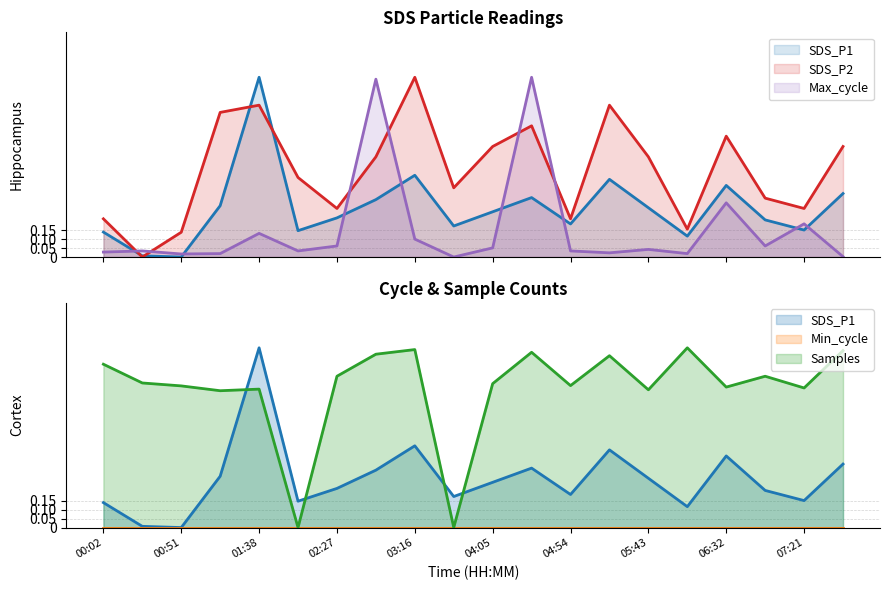

Reading left to right, list all the values displayed in this chart.

SDS_P1: 00:02=0.1	00:26=0.0	00:51=0.0	01:13=0.3	01:38=1.0	02:02=0.1	02:27=0.2	02:51=0.3	03:16=0.5	03:40=0.2	04:05=0.3	04:29=0.3	04:54=0.2	05:18=0.4	05:43=0.3	06:07=0.1	06:32=0.4	06:56=0.2	07:21=0.2	07:45=0.4
SDS_P2: 00:02=0.2	00:26=0.0	00:51=0.1	01:13=0.8	01:38=0.8	02:02=0.4	02:27=0.3	02:51=0.6	03:16=1.0	03:40=0.4	04:05=0.6	04:29=0.7	04:54=0.2	05:18=0.8	05:43=0.6	06:07=0.2	06:32=0.7	06:56=0.3	07:21=0.3	07:45=0.6
Max_cycle: 00:02=0.0	00:26=0.0	00:51=0.0	01:13=0.0	01:38=0.1	02:02=0.0	02:27=0.1	02:51=1.0	03:16=0.1	03:40=0.0	04:05=0.1	04:29=1.0	04:54=0.0	05:18=0.0	05:43=0.0	06:07=0.0	06:32=0.3	06:56=0.1	07:21=0.2	07:45=0.0
Samples: 00:02=0.9	00:26=0.8	00:51=0.8	01:13=0.8	01:38=0.8	02:02=0.0	02:27=0.8	02:51=1.0	03:16=1.0	03:40=0.0	04:05=0.8	04:29=1.0	04:54=0.8	05:18=1.0	05:43=0.8	06:07=1.0	06:32=0.8	06:56=0.8	07:21=0.8	07:45=1.0